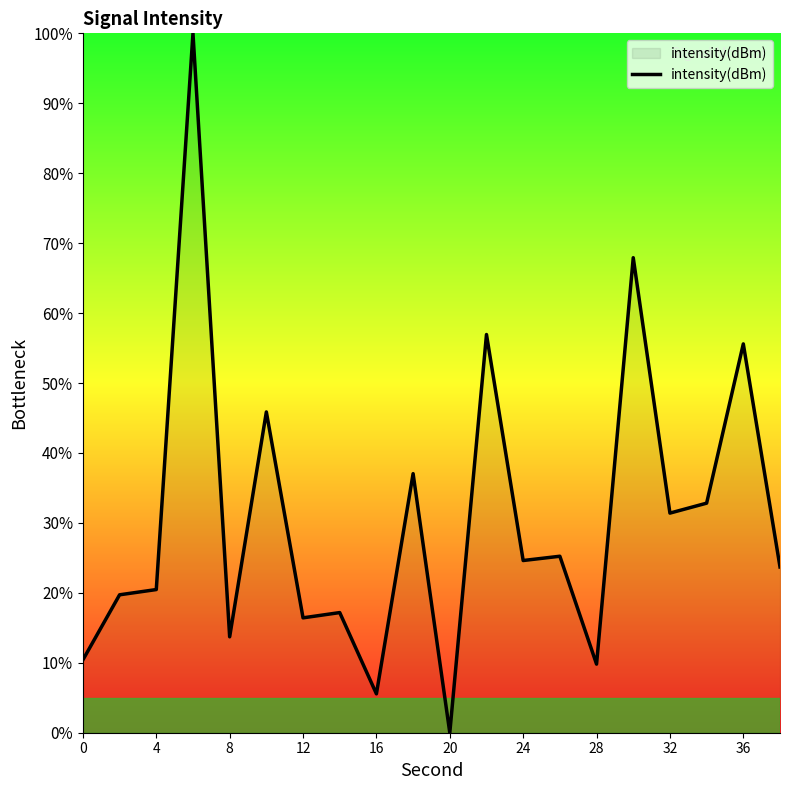

What is the difference between the maximum and minimum values?

100.0